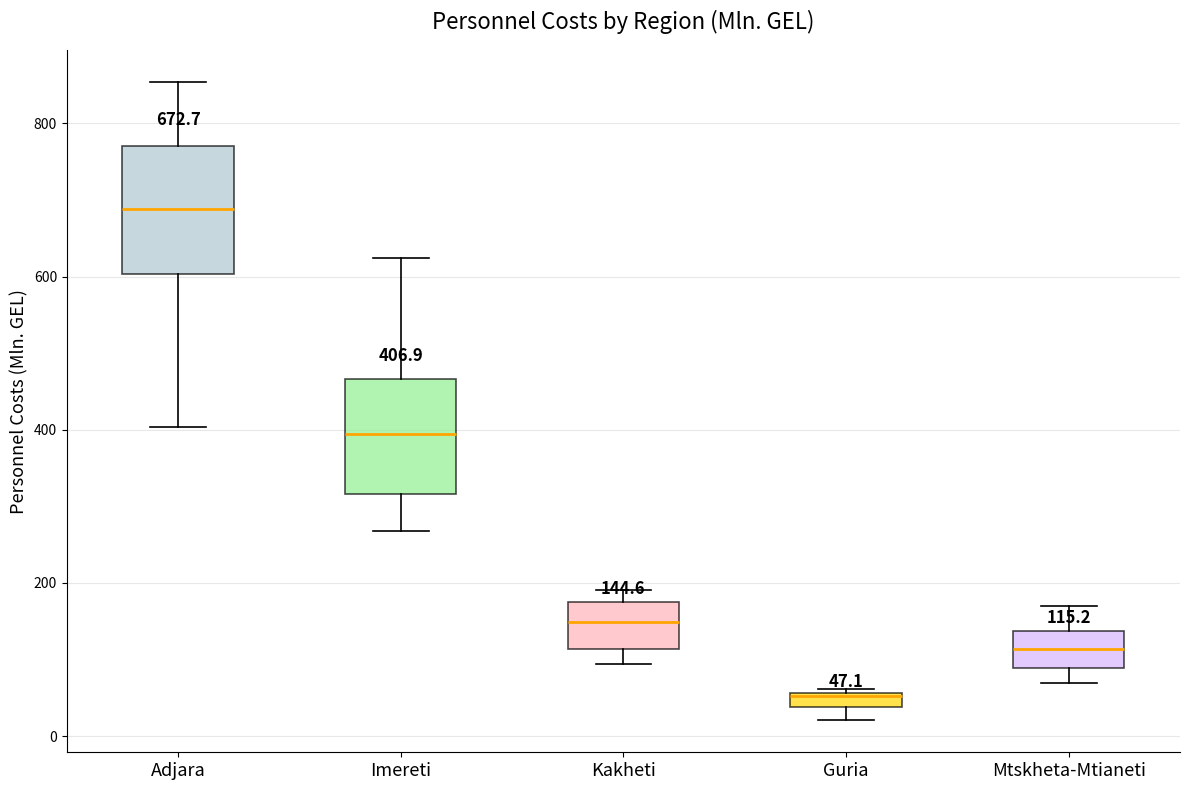

Which box's median line is the lowest?

Guria